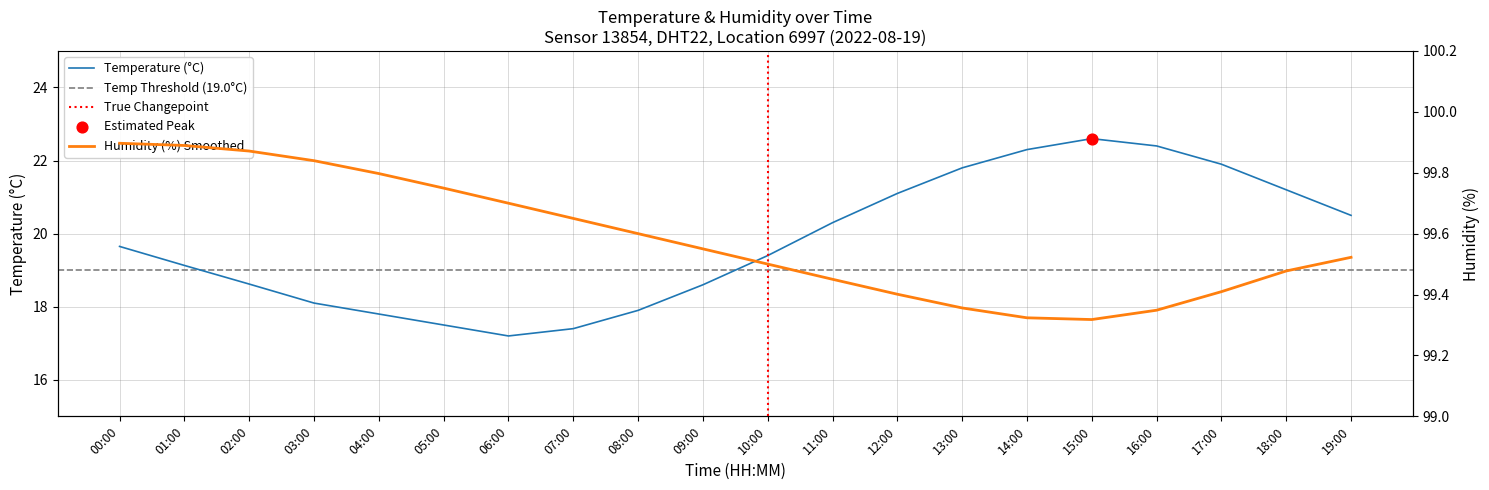

At how many categories does at least one series exceed 61?

20